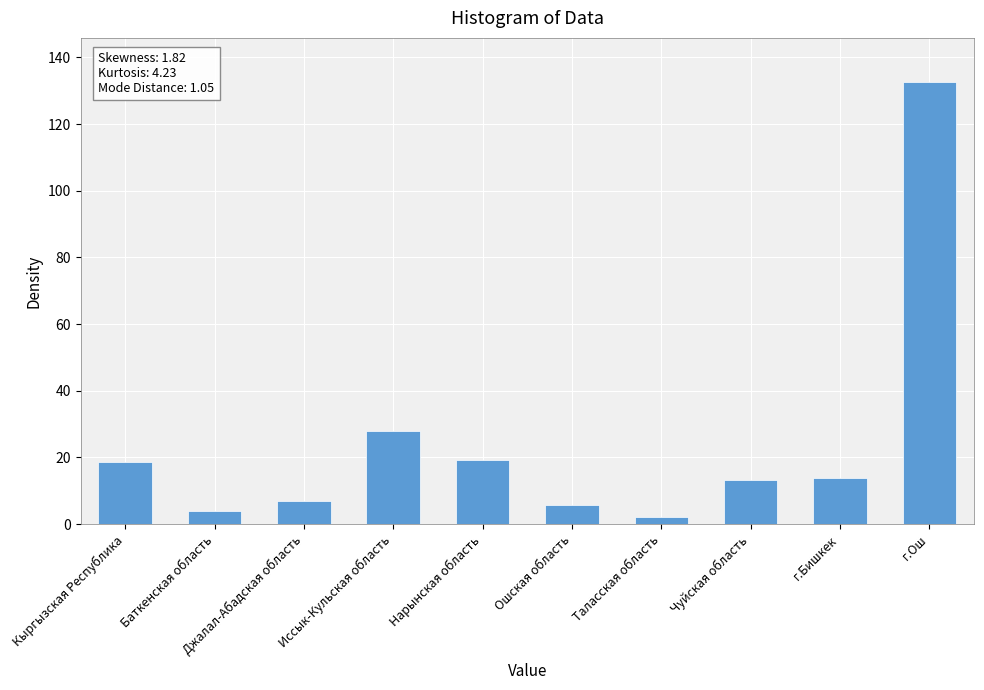

Reading right to left, list all the values displayed in this chart.

г.Ош=132.6	г.Бишкек=13.7	Чуйская область=13.1	Таласская область=2.0	Ошская область=5.7	Нарынская область=19.1	Иссык-Кульская область=27.8	Джалал-Абадская область=6.9	Баткенская область=4.0	Кыргызская Республика=18.5